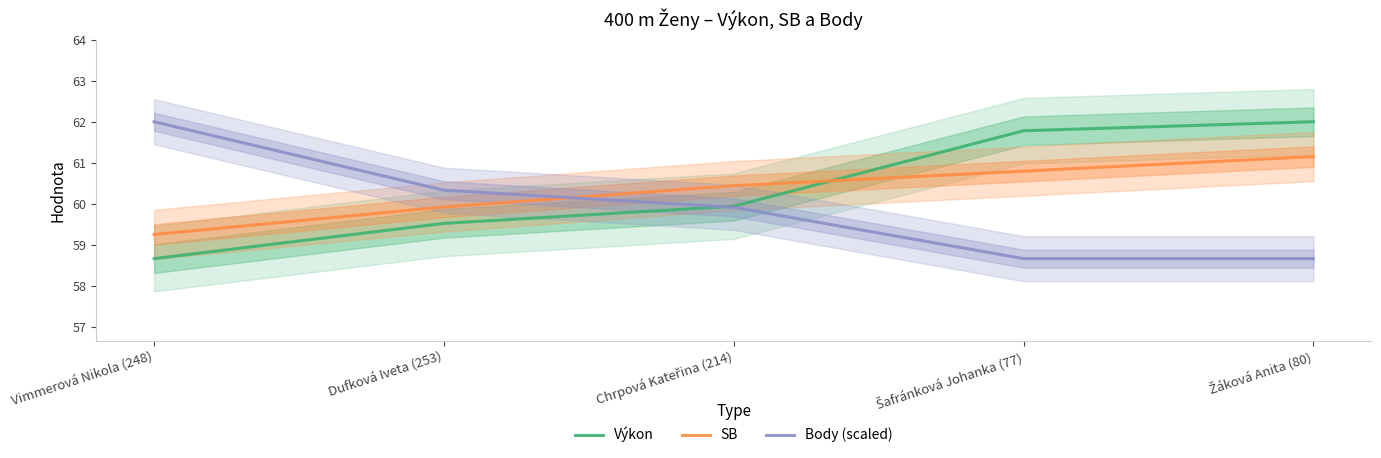

Read the SB value at Chrpová Kateřina (214).

60.5